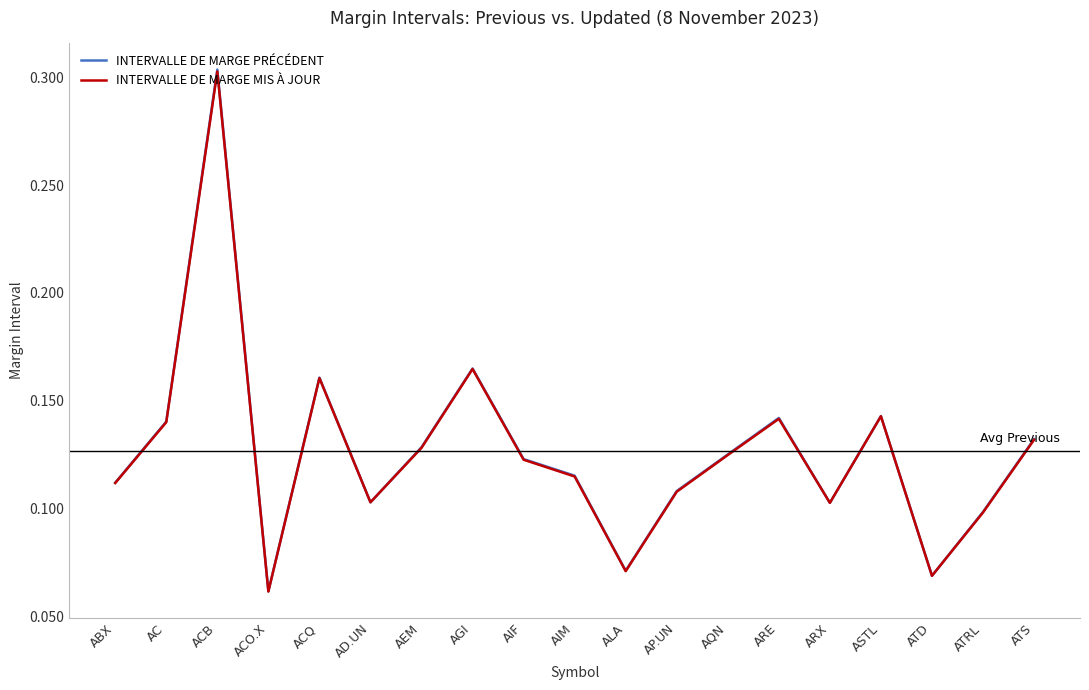

Which category has the lowest value across all series?

ACO.X